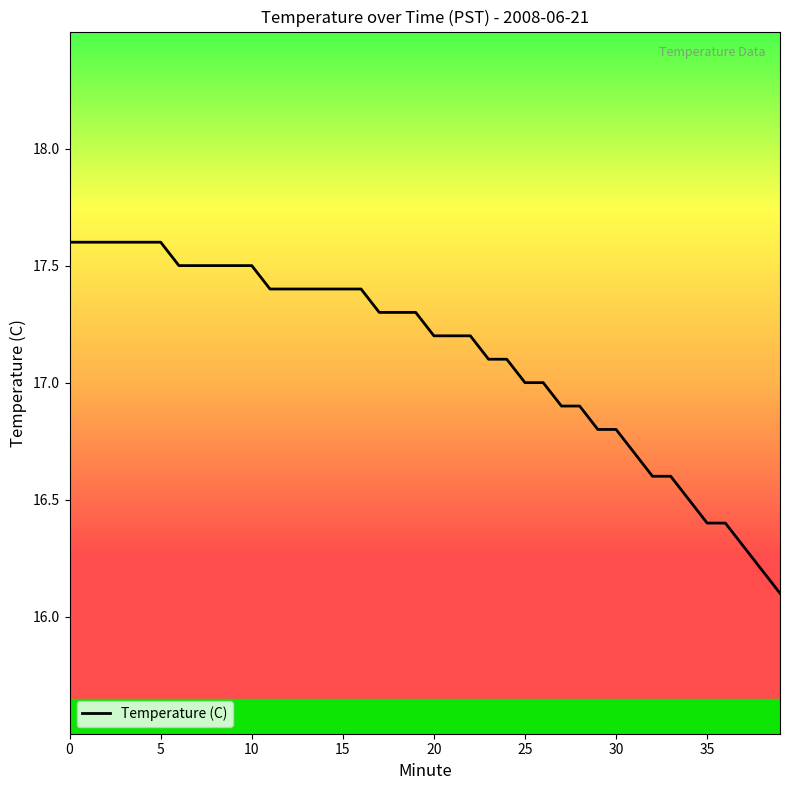

What is the difference between the maximum and minimum values?

1.5